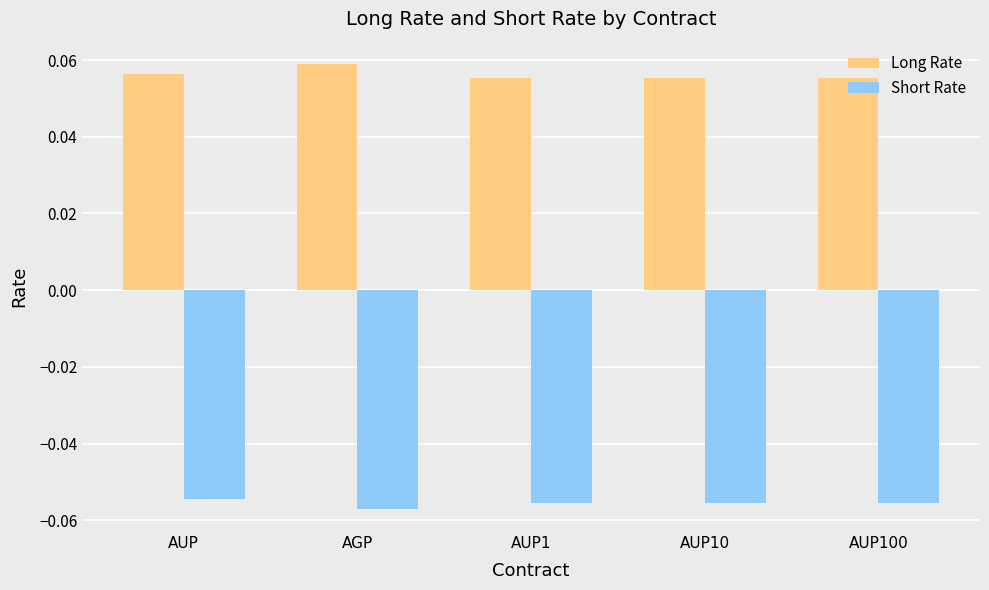

At how many categories does at least one series exceed 0?

5